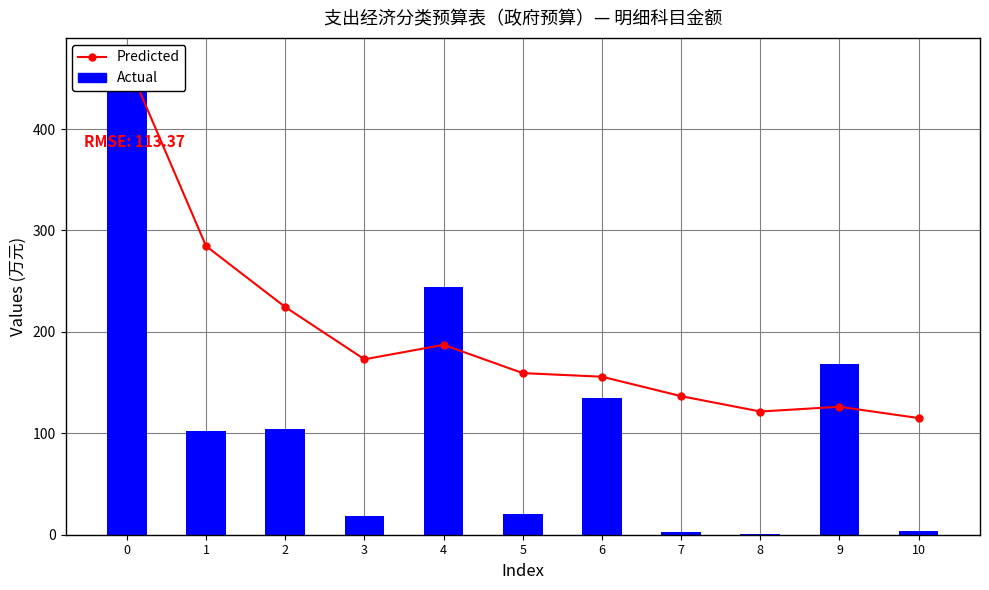

What is the spread (max minus min) of values at 2?

120.1